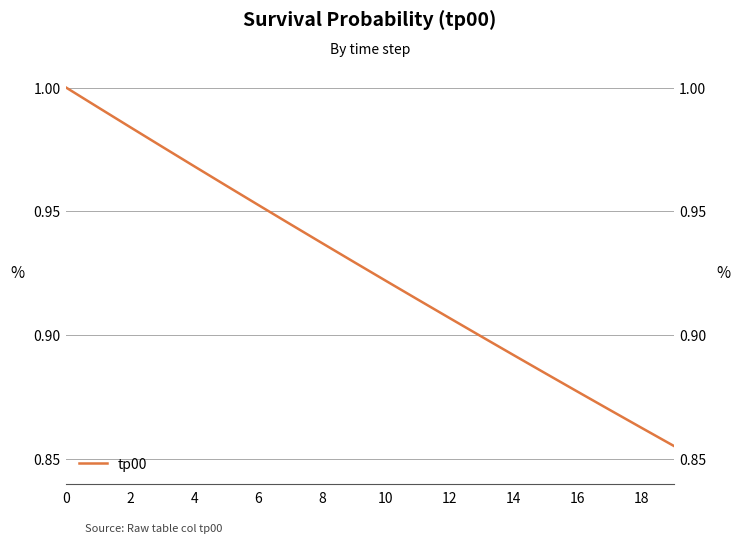

What is the difference between the second highest and minimum values?

0.1